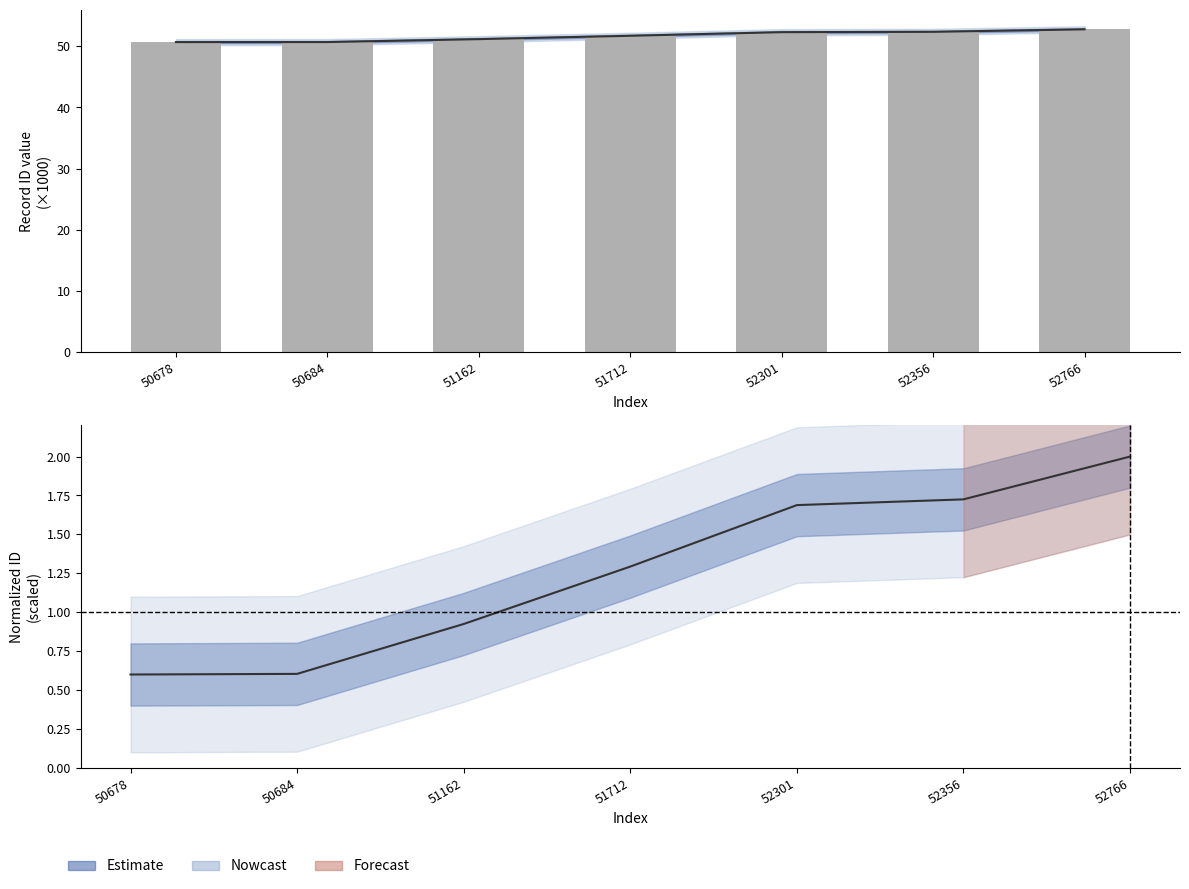

True or false: Estimate has a value of 2.0 at 52766.

True